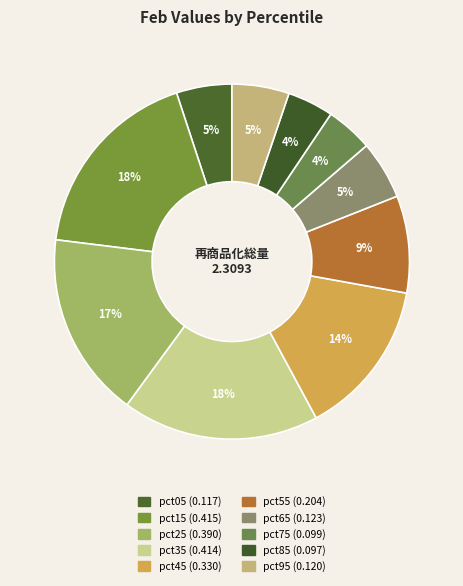

Which has a higher value, pct05 or pct95?

pct95